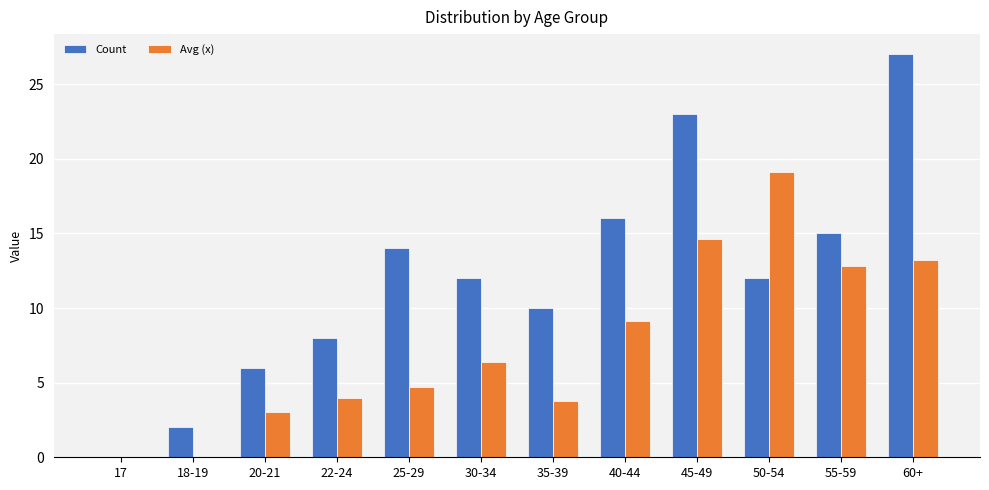

At which label does Count first exceed 12?

25-29